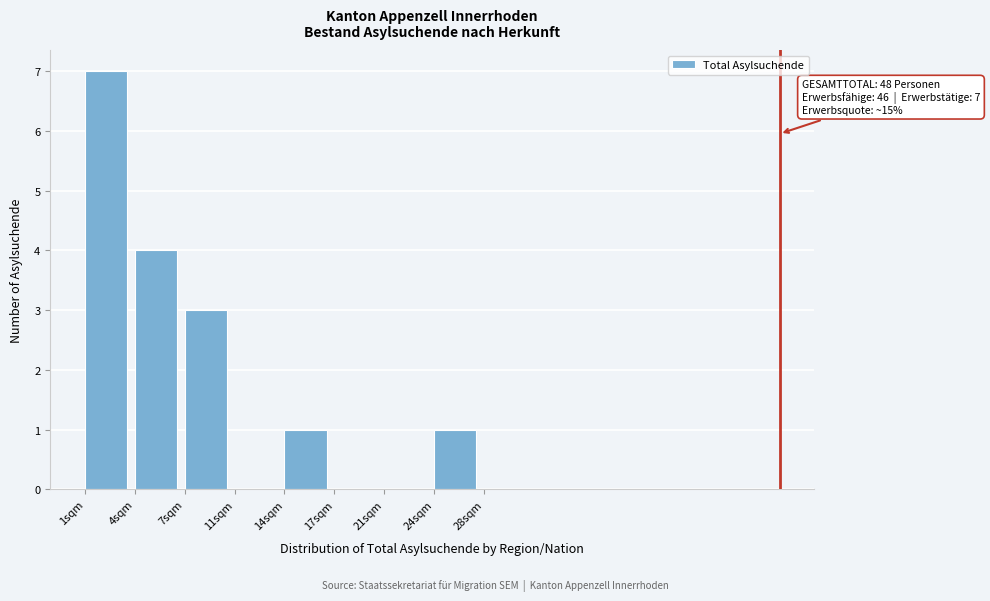

Reading right to left, what are all the values shown in this chart?

24sqm=1	21sqm=0	17sqm=0	14sqm=1	11sqm=0	7sqm=3	4sqm=4	1sqm=7